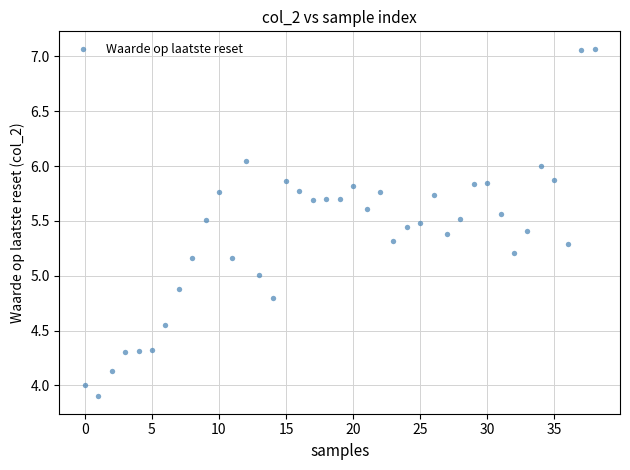

What is the range of Y values (max minus min)?

3.2